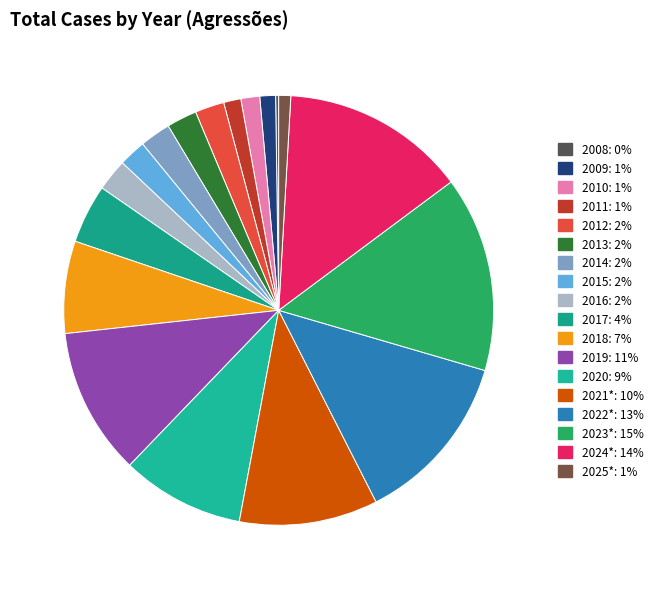

To the nearest percent, what percentage of the pie is 2009?

1%